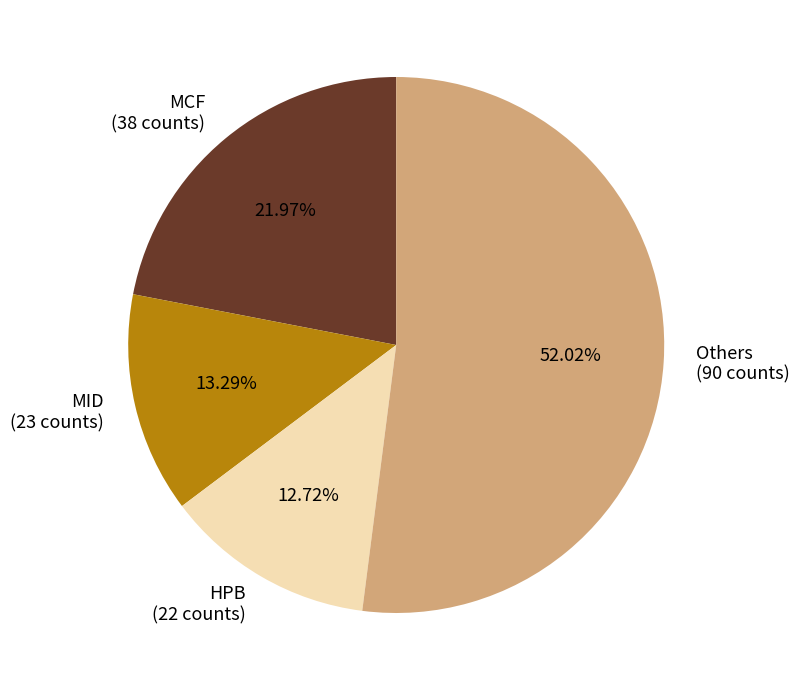

Does any single category account for the majority?

Yes